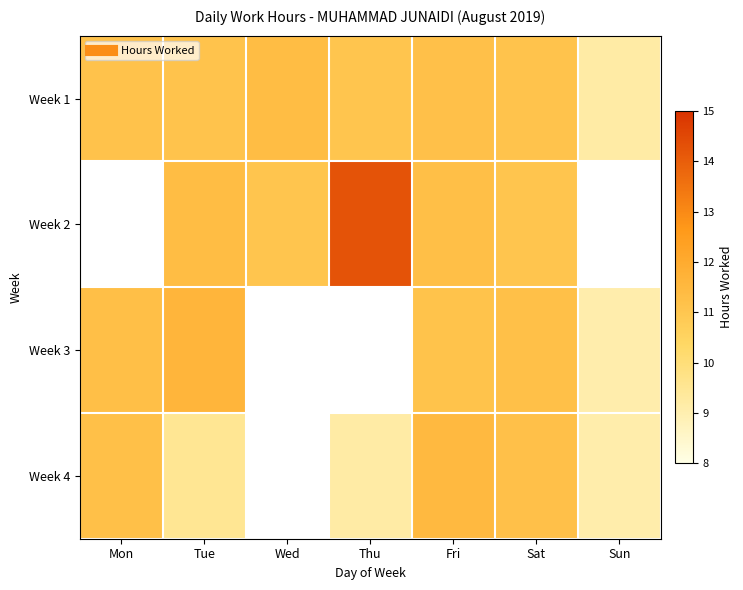

Which category has the highest value across all series?

Thu